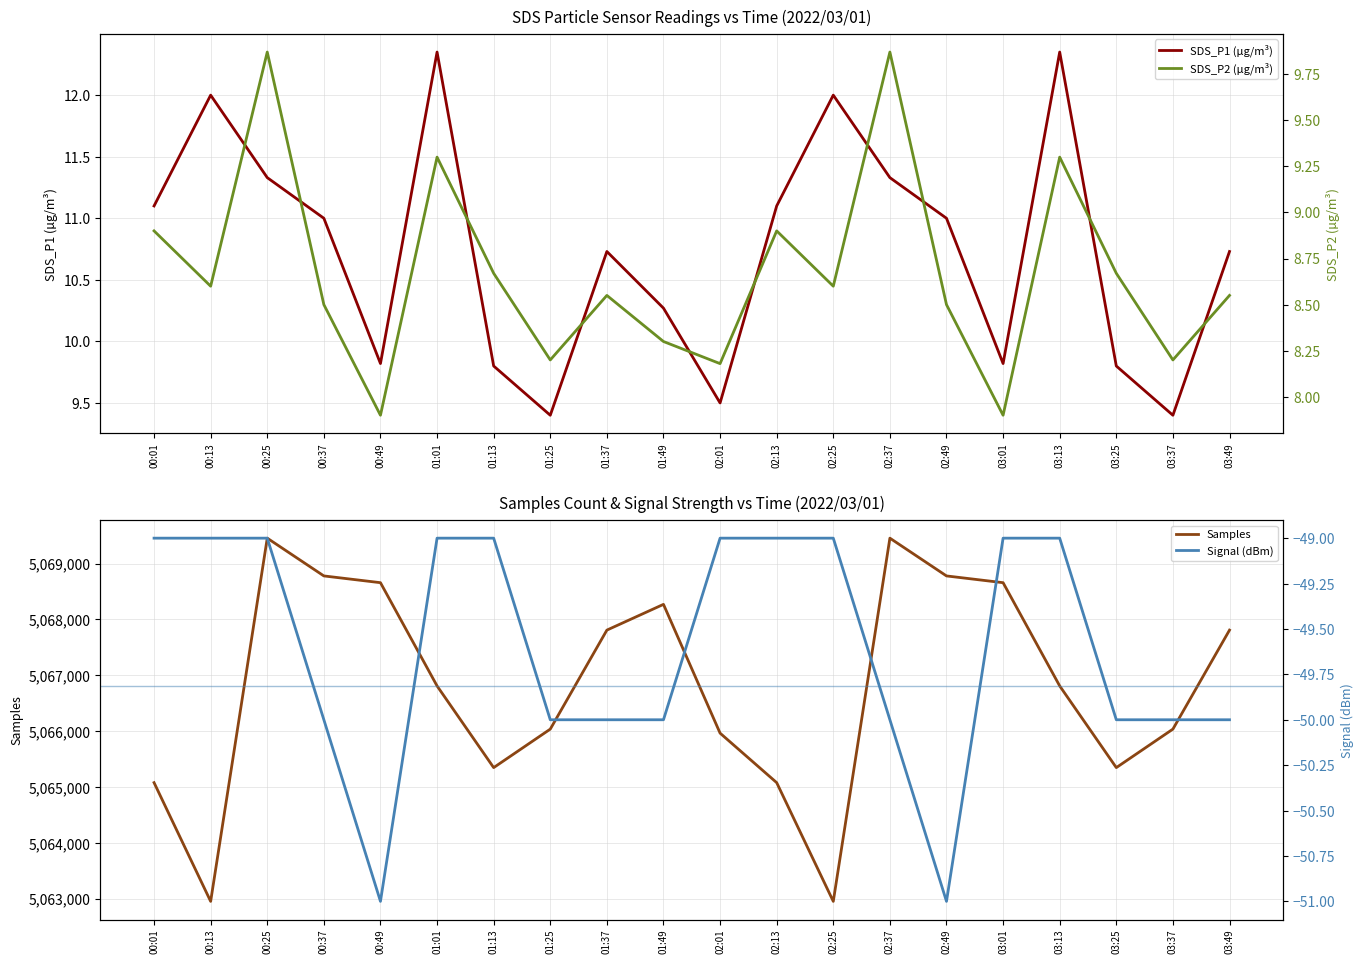

How many lines are shown in the chart?

4